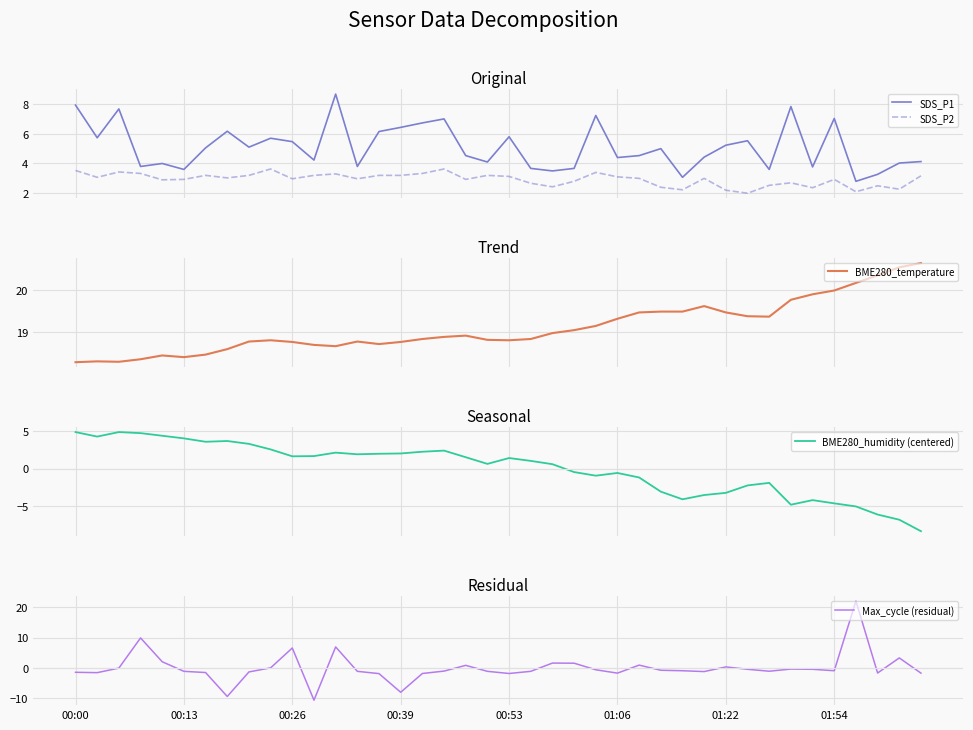

What is the maximum value for BME280_humidity (centered)?

4.9